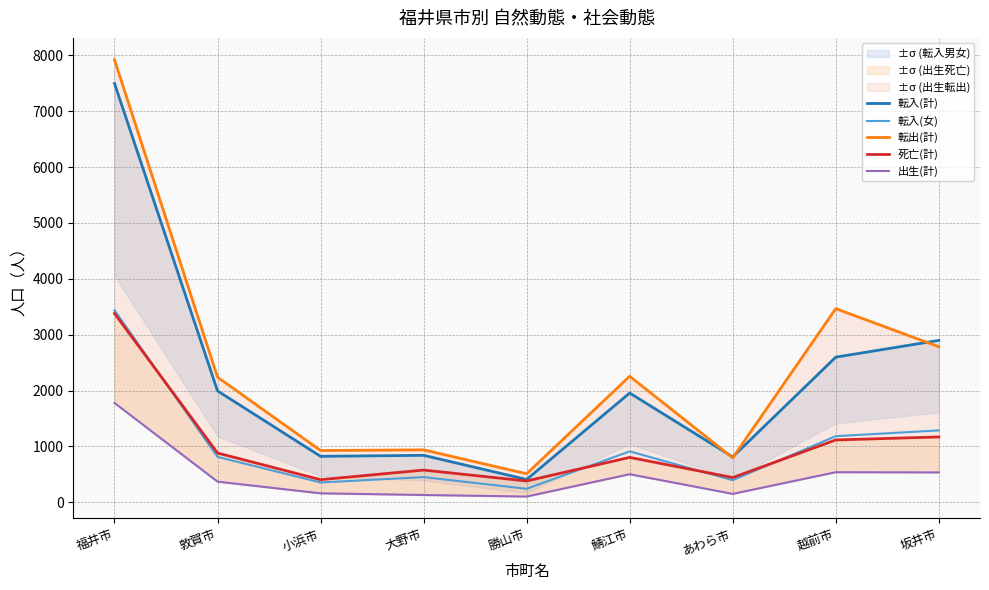

True or false: 出生(計) and 転入(女) cross at least once.

False